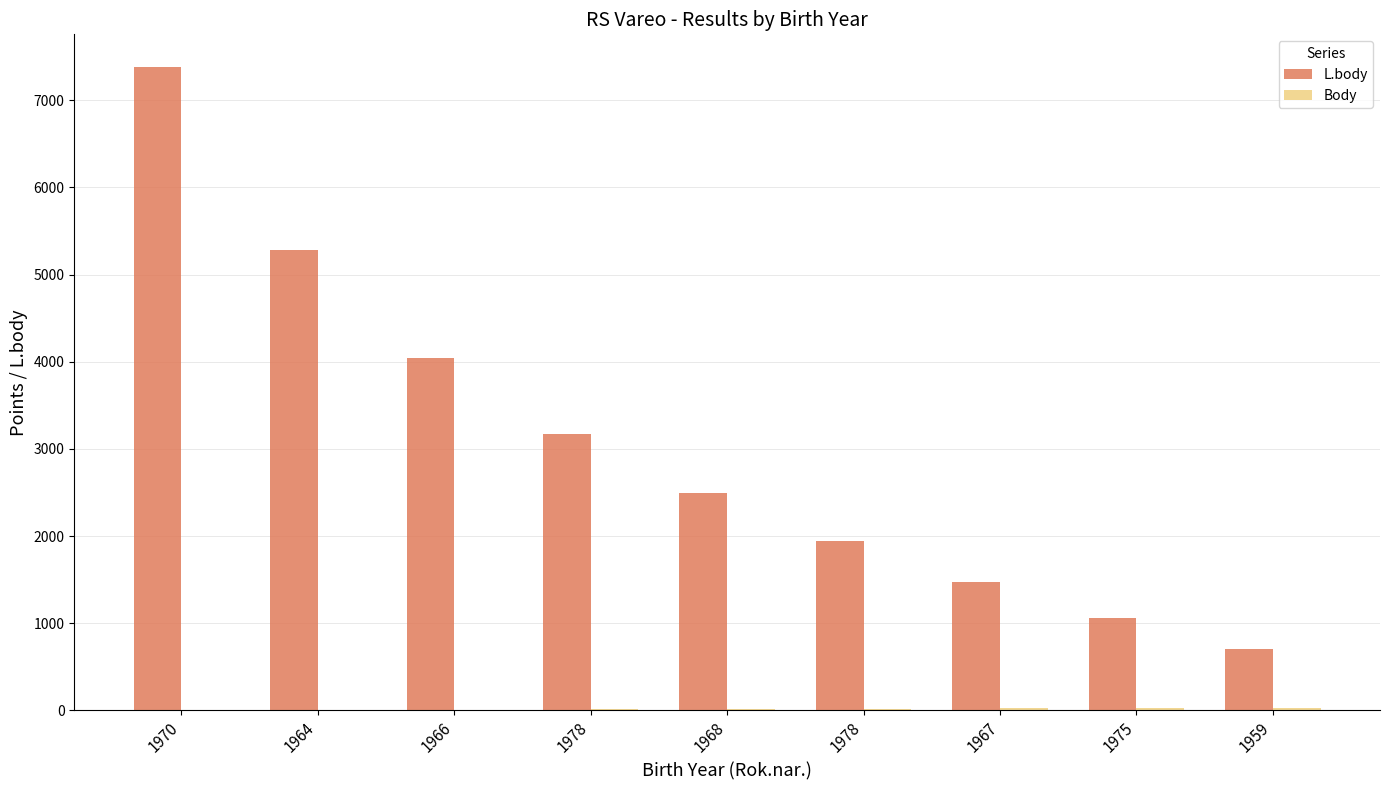

How many categories are shown in the chart?

9